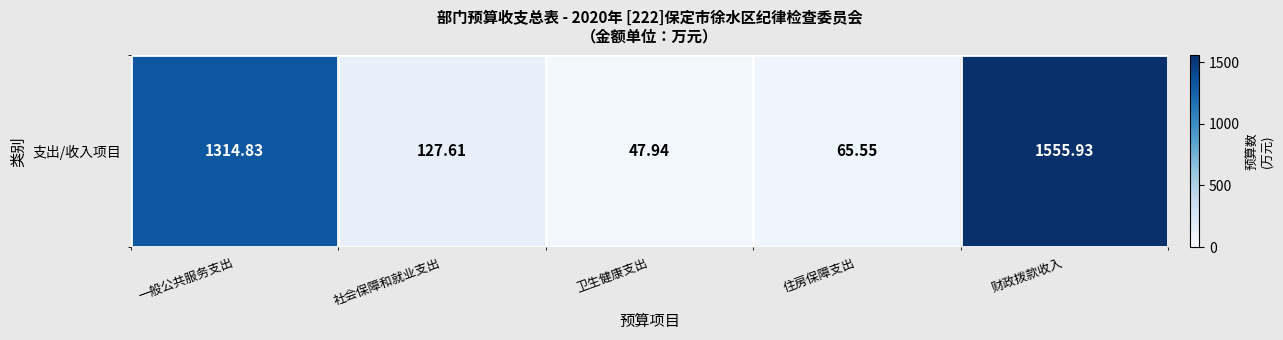

Where does the data first go above 127?

一般公共服务支出